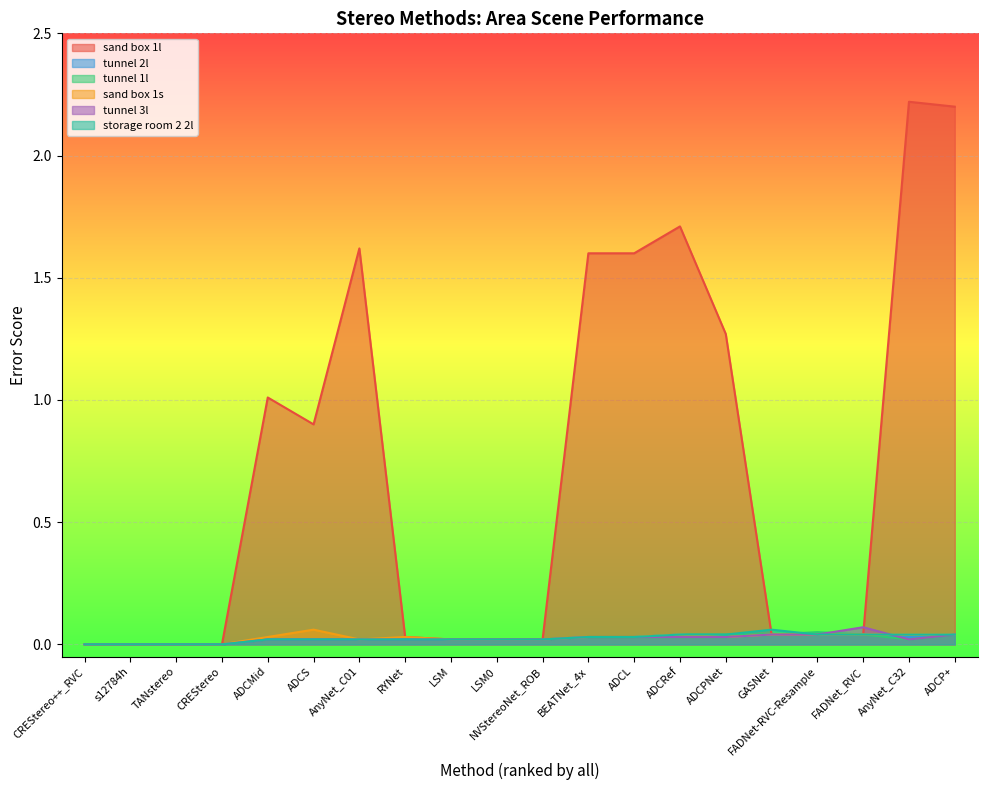

How many data points in storage room 2 2l are above 0?

16